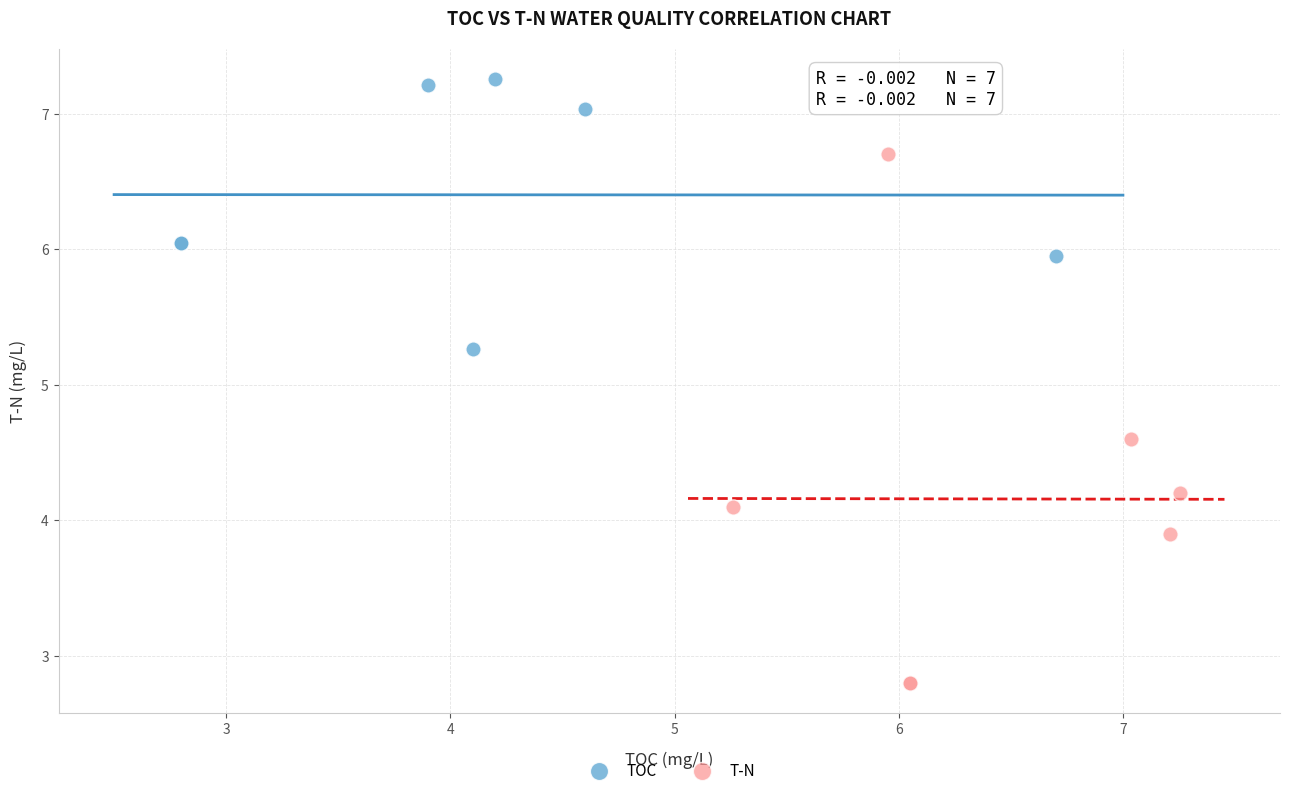

What are all the series names shown in the legend?

TOC, T-N